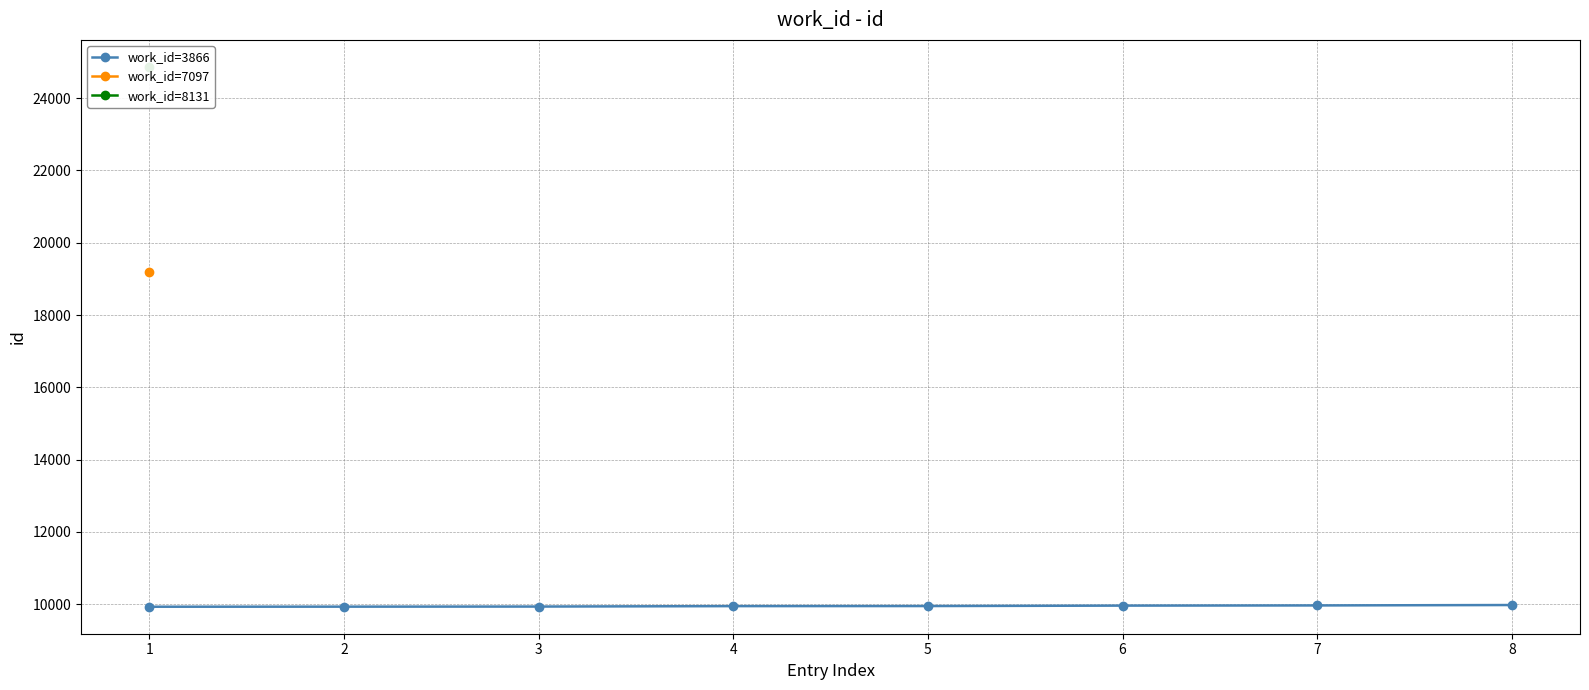

What is the value of the work_id=3866 point at the 4th from the left?

9947